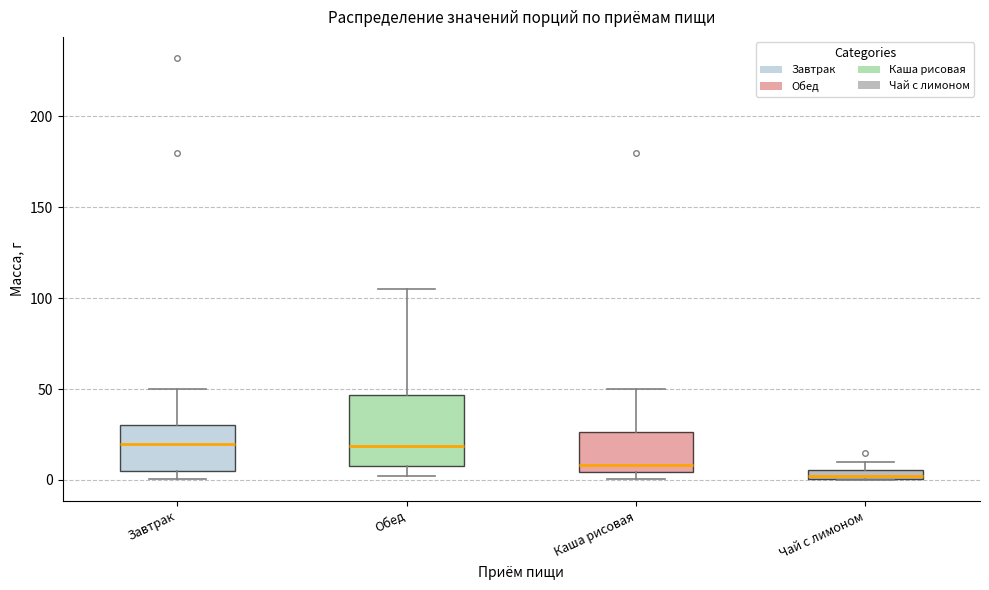

Comparing the boxes themselves (not the whiskers), which one is the tallest?

Обед